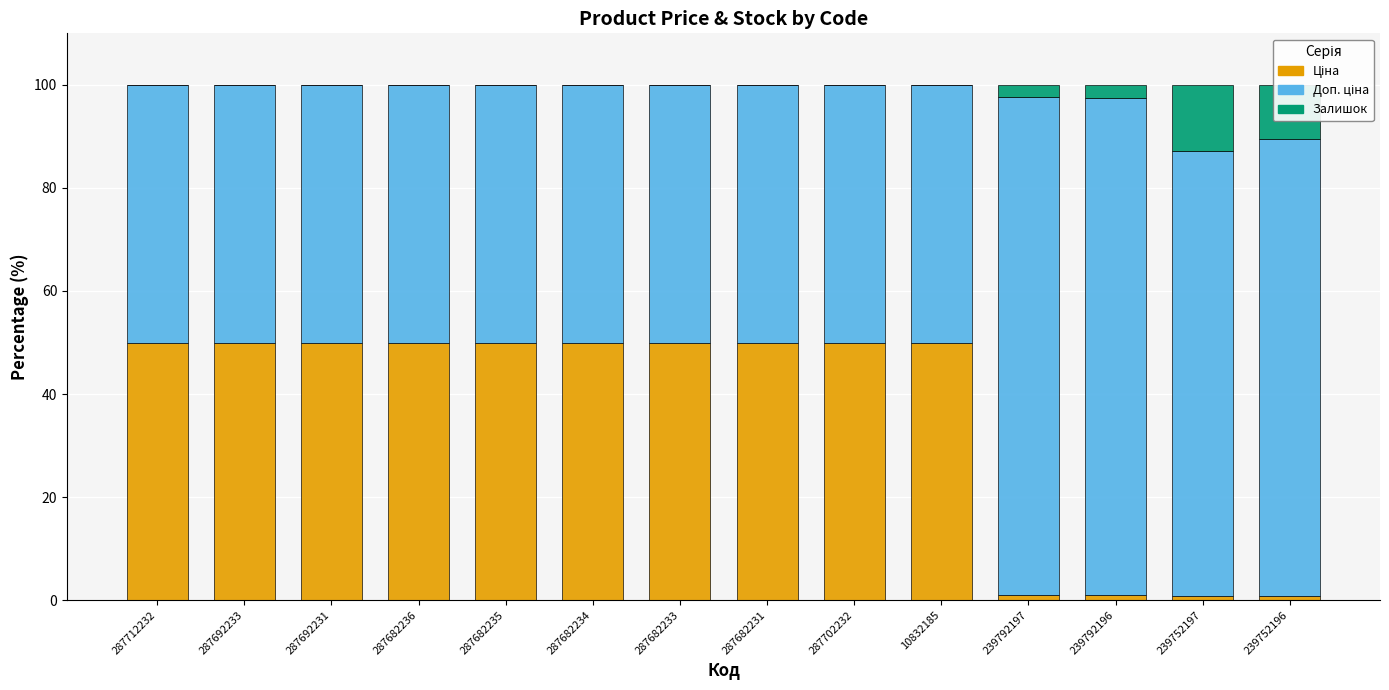

What is the total value across all series at 287682234?

100.0